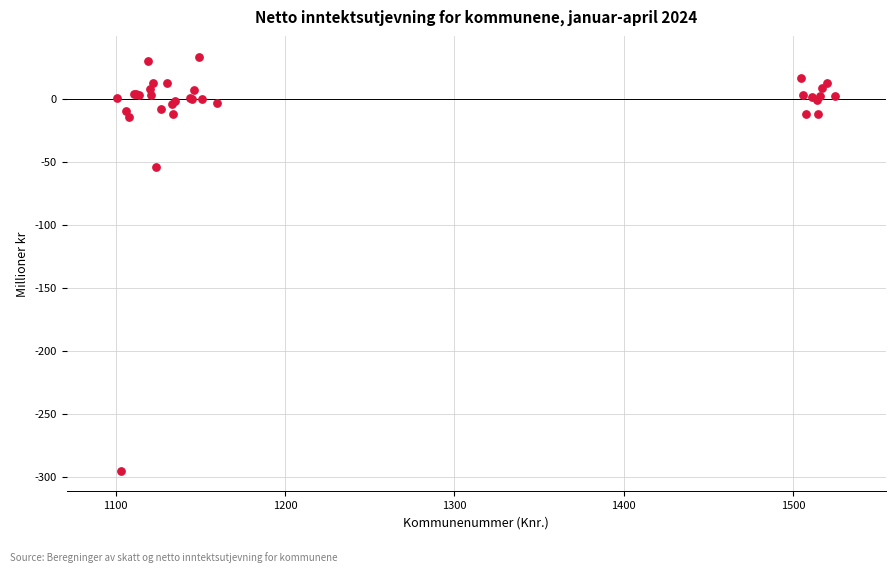

What Y value in the scatter plot is closest to -131?

-53.9